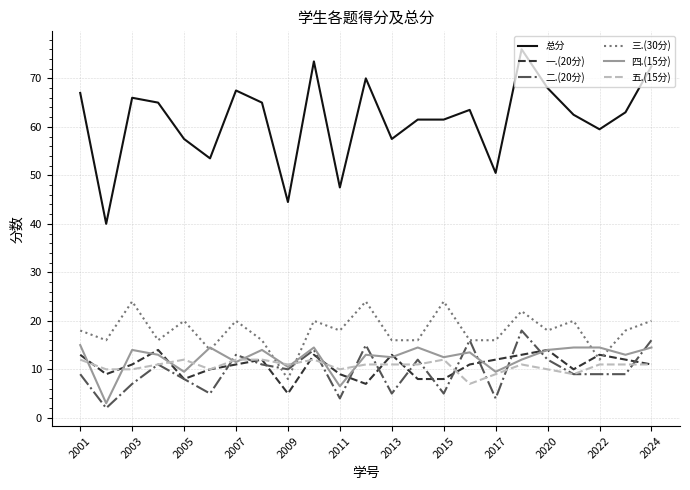

What is the difference between the maximum and minimum values in the 总分 series?

36.0